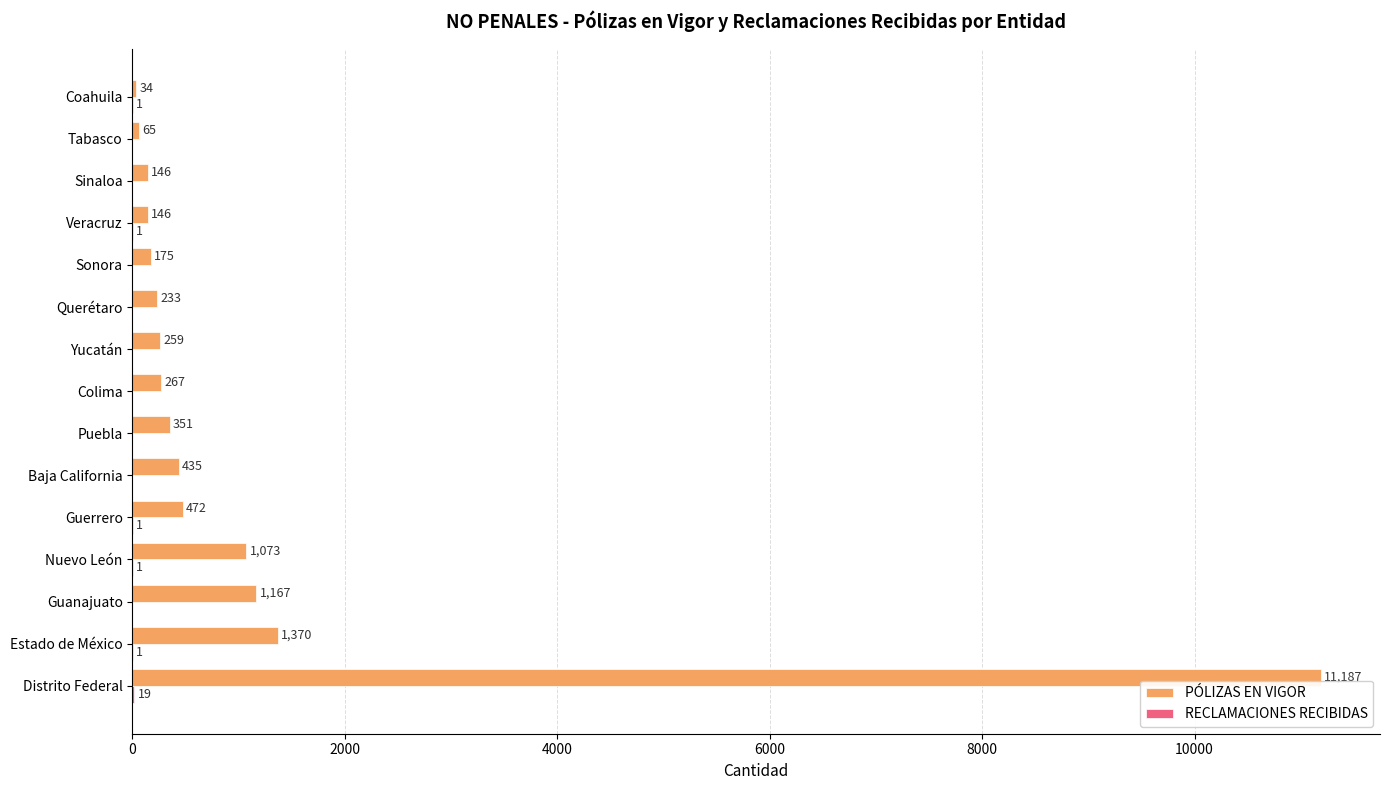

Is it true that PÓLIZAS EN VIGOR equals 11187 at Distrito Federal?

True